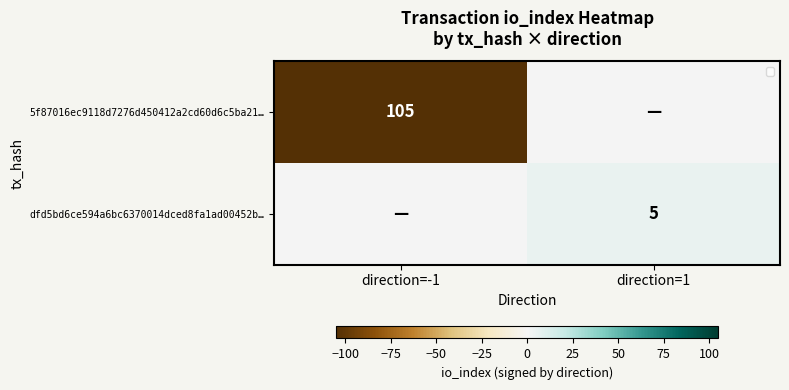

At how many categories does at least one series exceed -49?

2